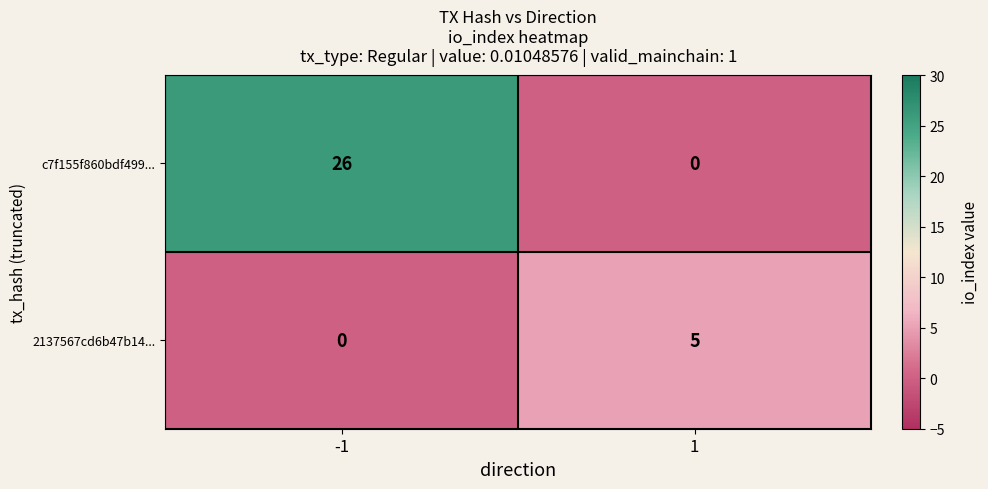

What value does the c7f155f860bdf499... series have at -1, to the nearest 10?

30